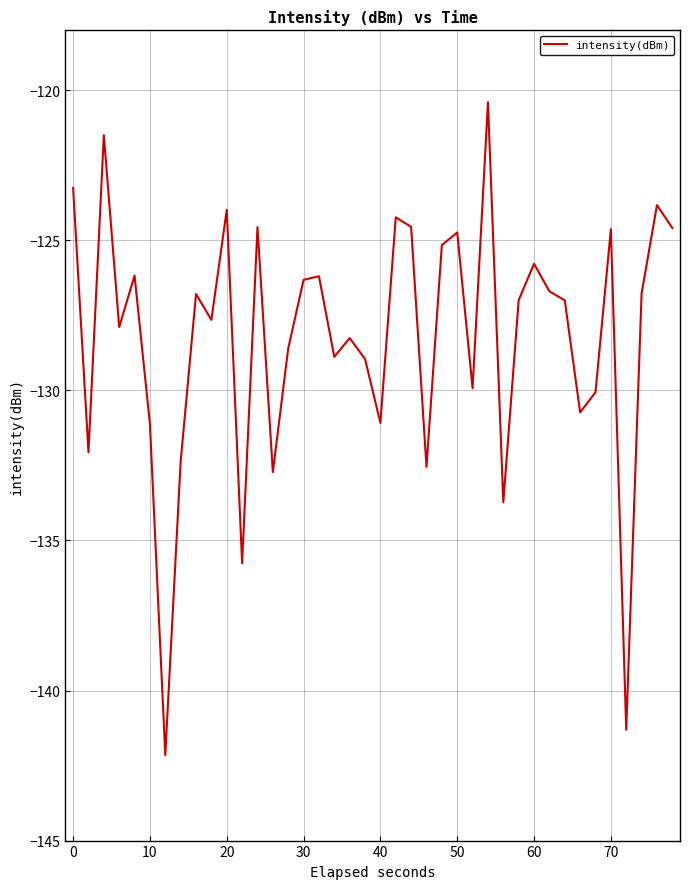

What is the difference between the second highest and minimum values?

20.7